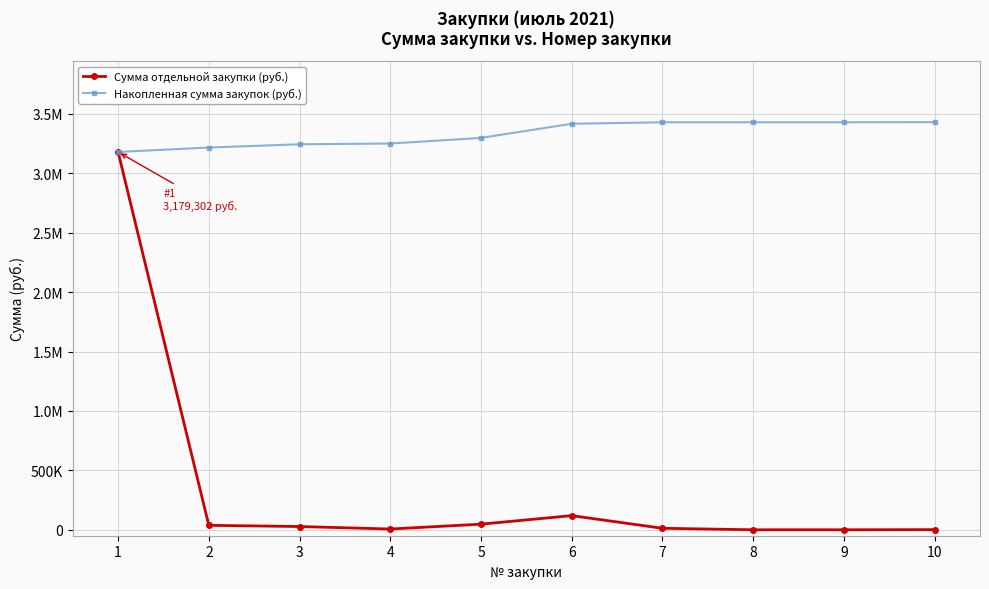

What are all the series names shown in the legend?

Сумма отдельной закупки (руб.), Накопленная сумма закупок (руб.)